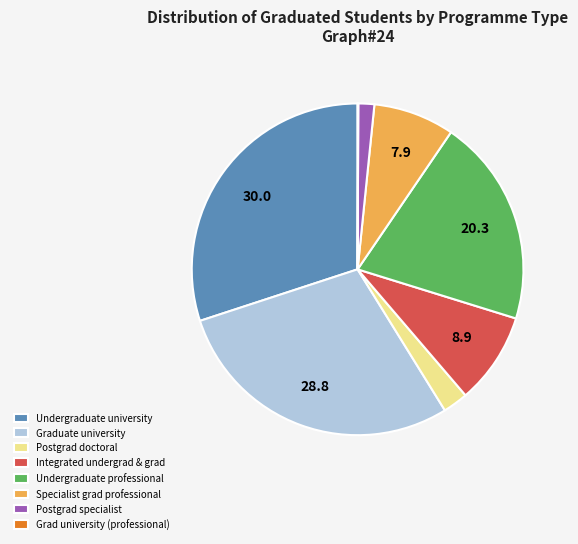

Is Postgrad specialist the majority of the pie?

No